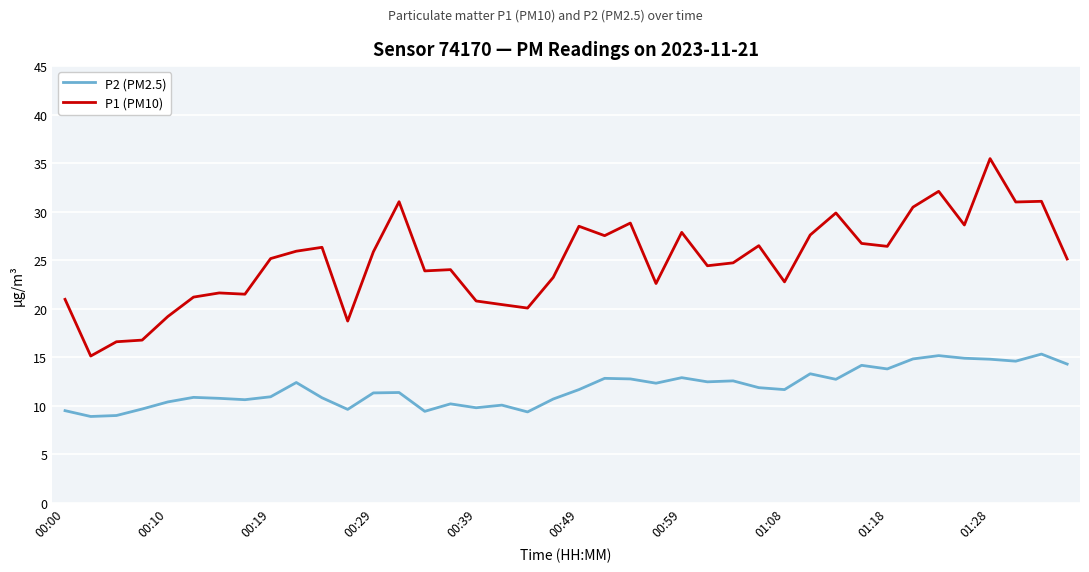

What is the difference between the maximum and minimum values in the P1 (PM10) series?

20.3